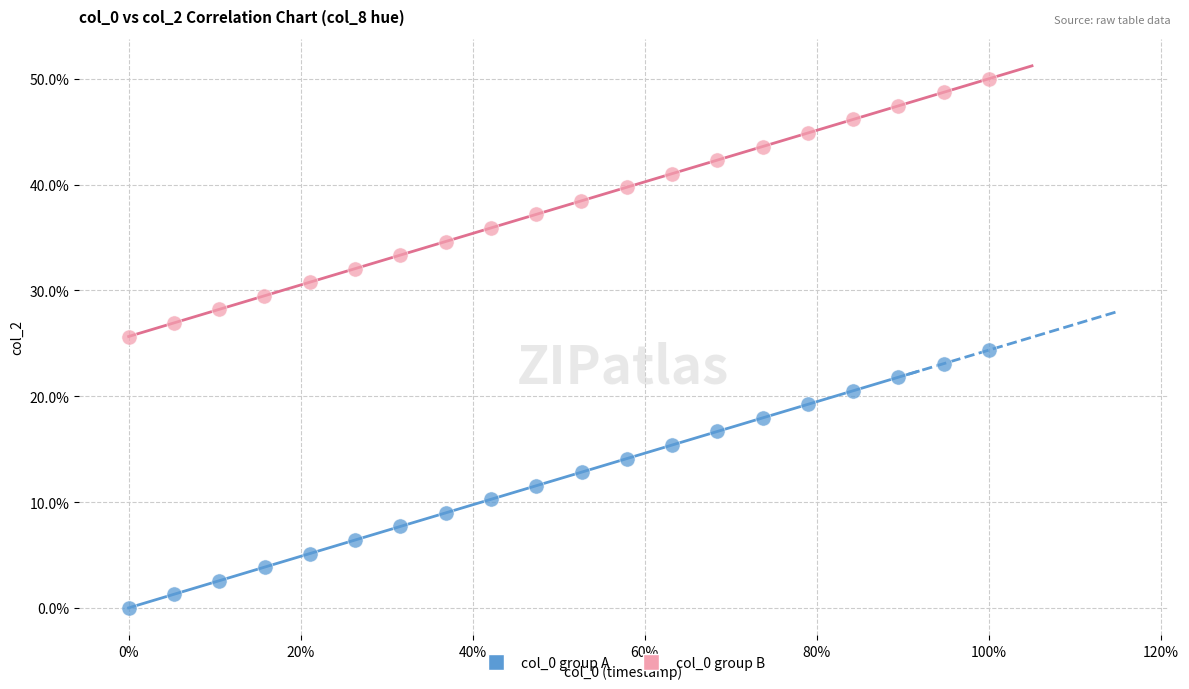

Which series reaches the minimum Y coordinate?

col_0 group A